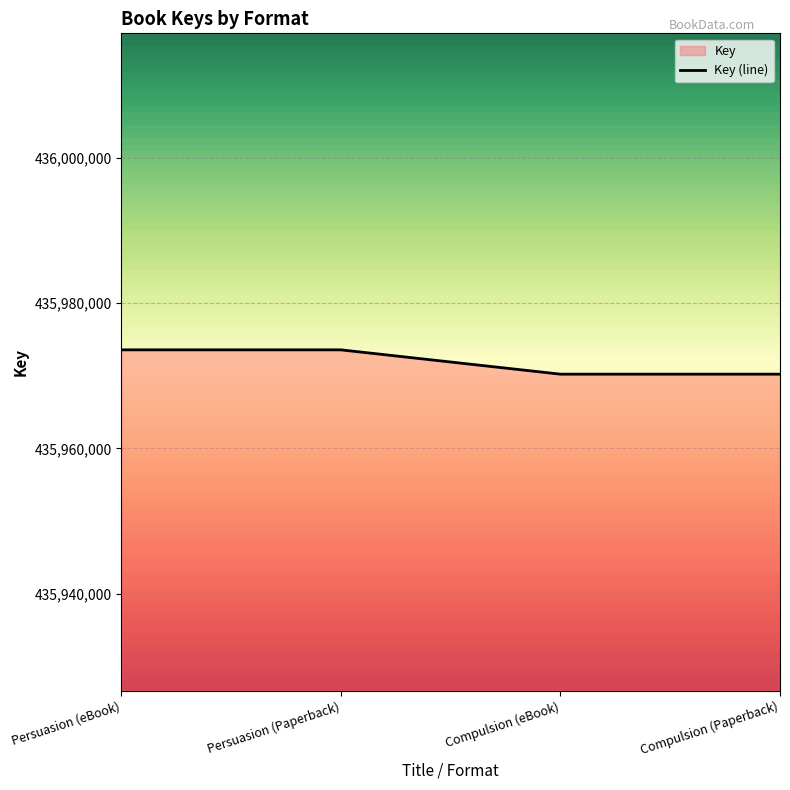

True or false: the data has more than 2 interior local peaks.

False